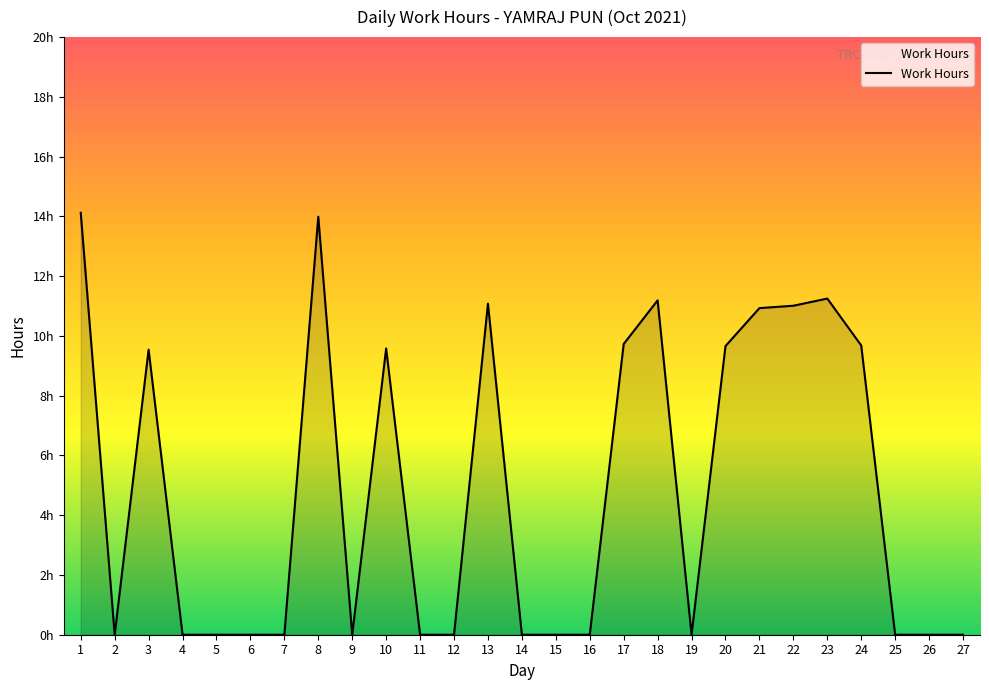

Does the chart display data point markers on the line(s)?

No